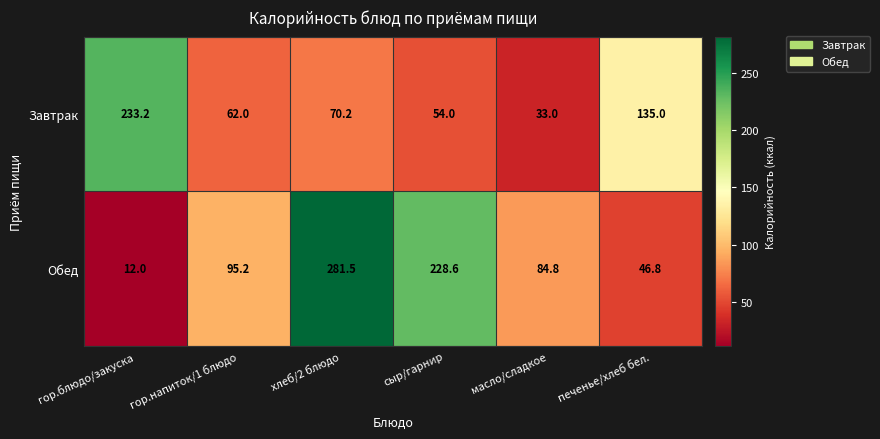

At which category is the sum across all series the highest?

хлеб/2 блюдо